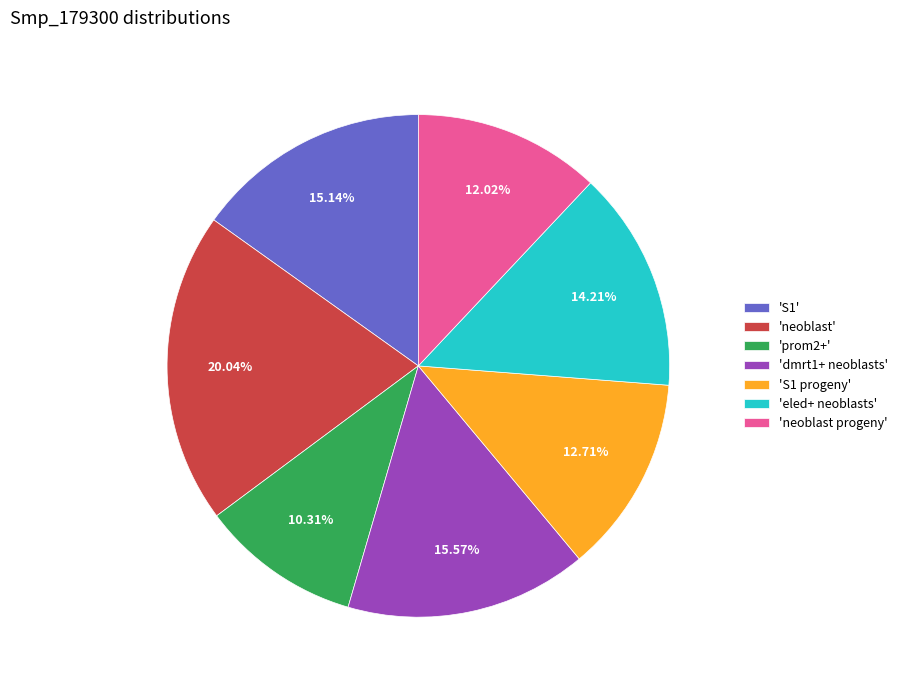

Which slice is the largest?

'neoblast'